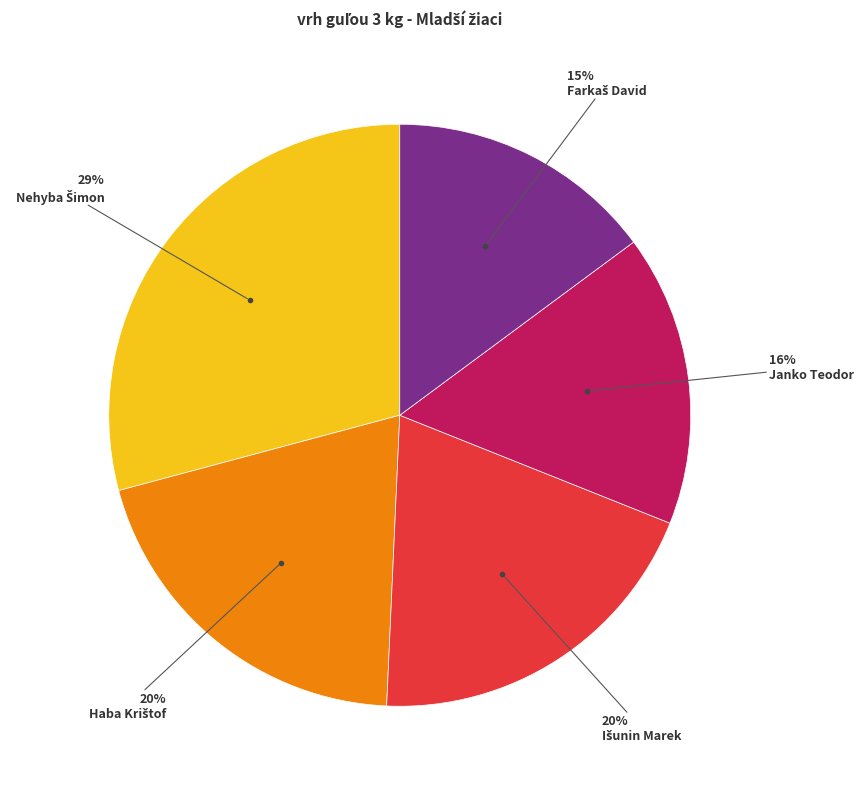

To the nearest percent, what is the average slice percentage?

20%